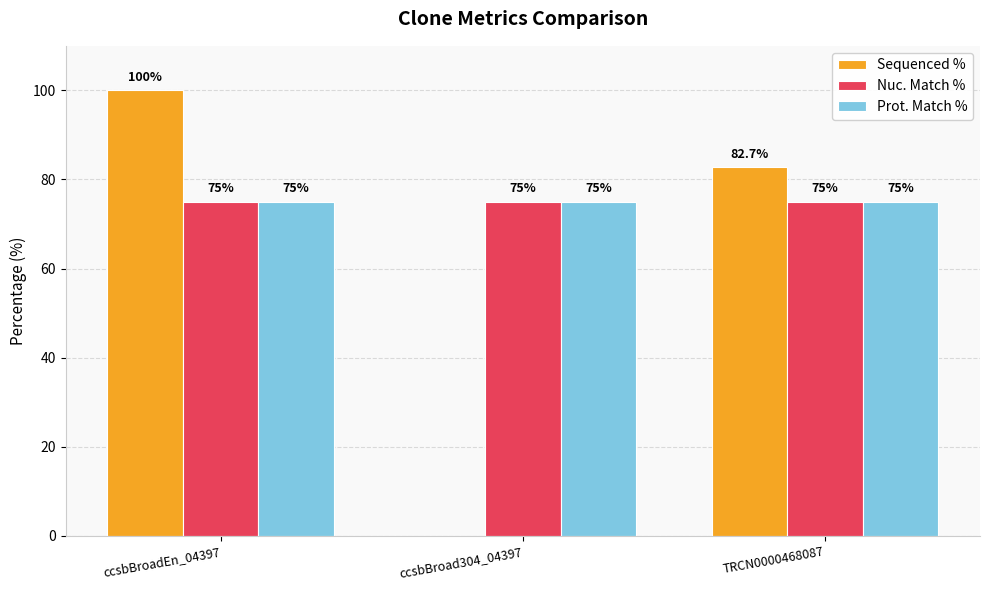

How many groups of bars are there?

3